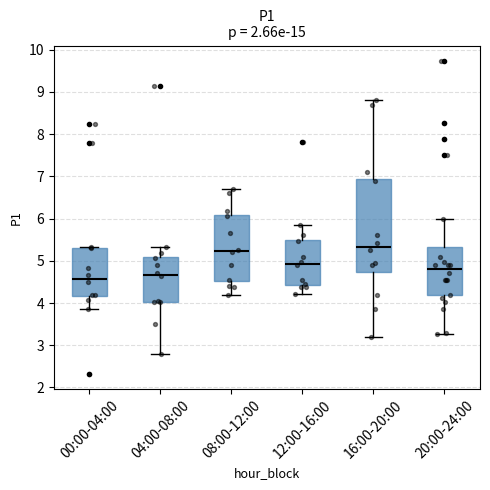

Which box is the tallest, from its lower edge to its upper edge?

16:00-20:00